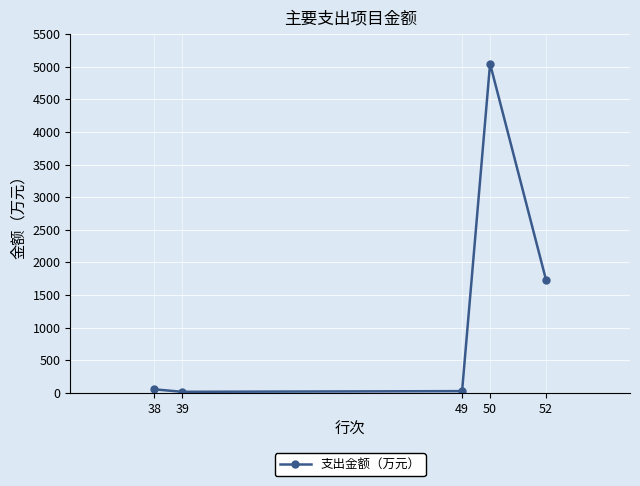

Which category has the highest value across all series?

50